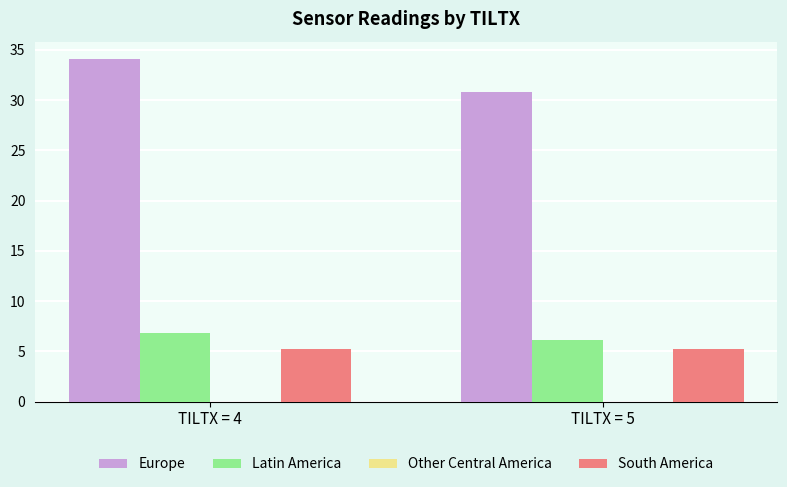

How many categories are shown in the chart?

2